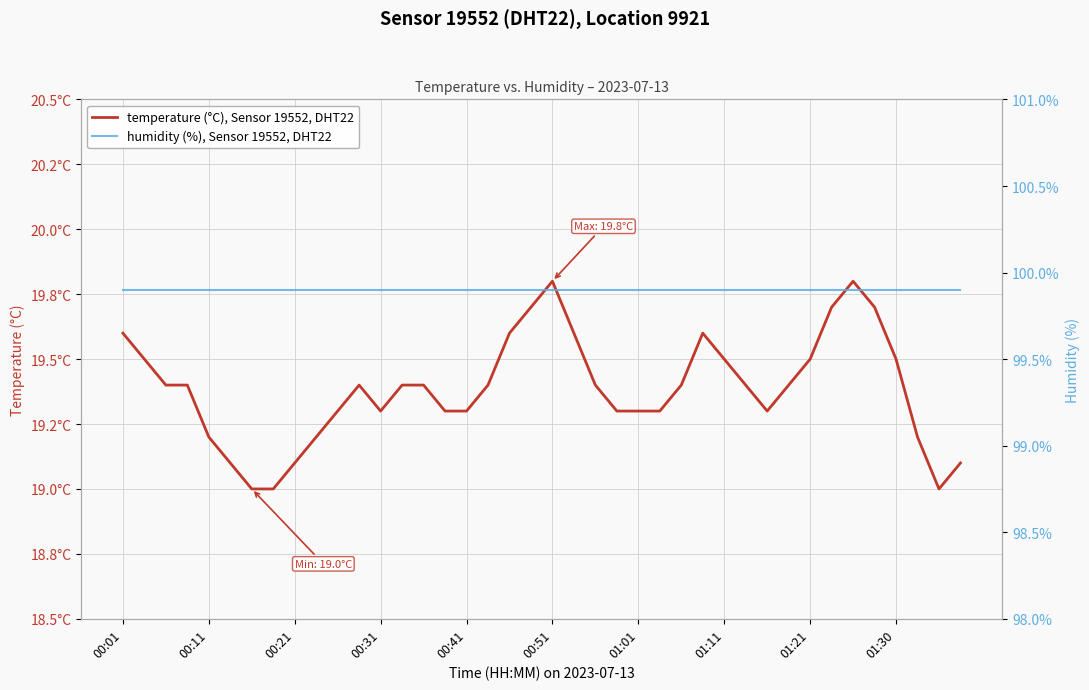

Which series has the largest total across all categories?

humidity (%), Sensor 19552, DHT22